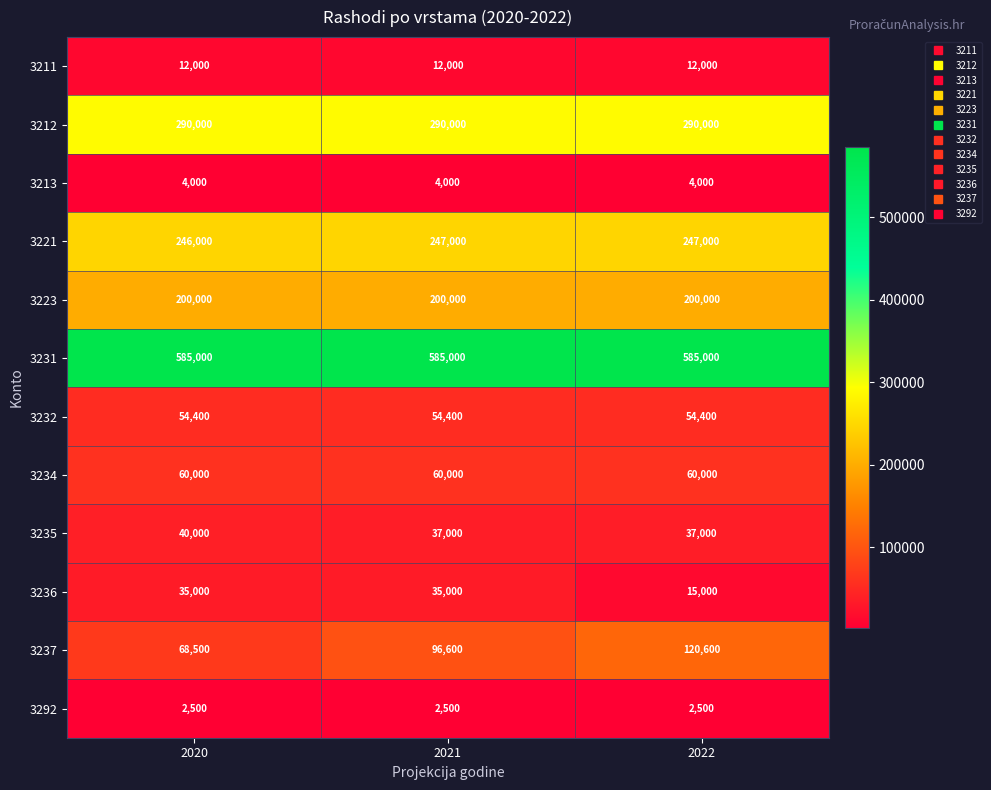

What is the sum of all 3292 values?

7500